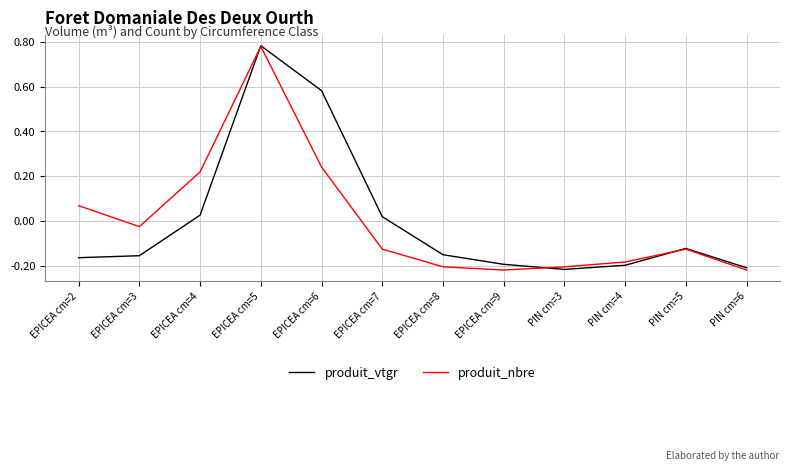

The value of produit_vtgr at EPICEA cm=6 is 0.2. True or false?

False